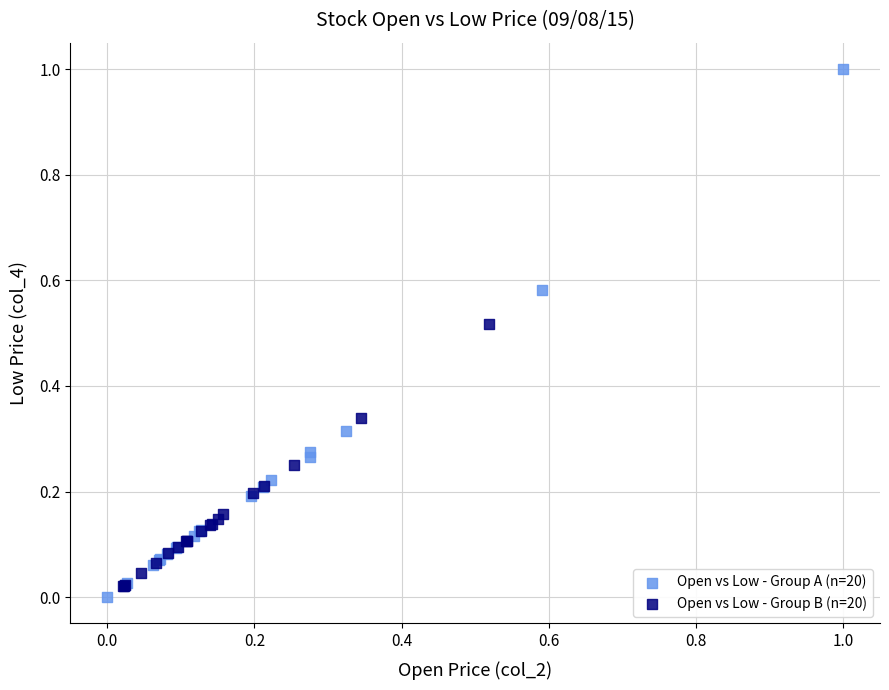

Which series reaches the minimum Y coordinate?

Open vs Low - Group A (n=20)